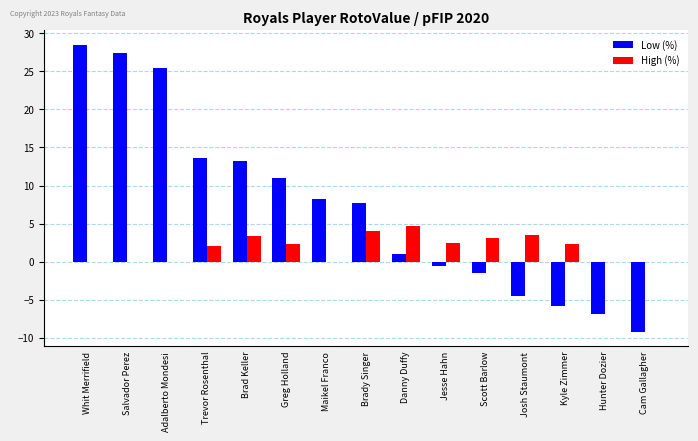

What is the approximate value of Low (%) at Brady Singer?

7.7